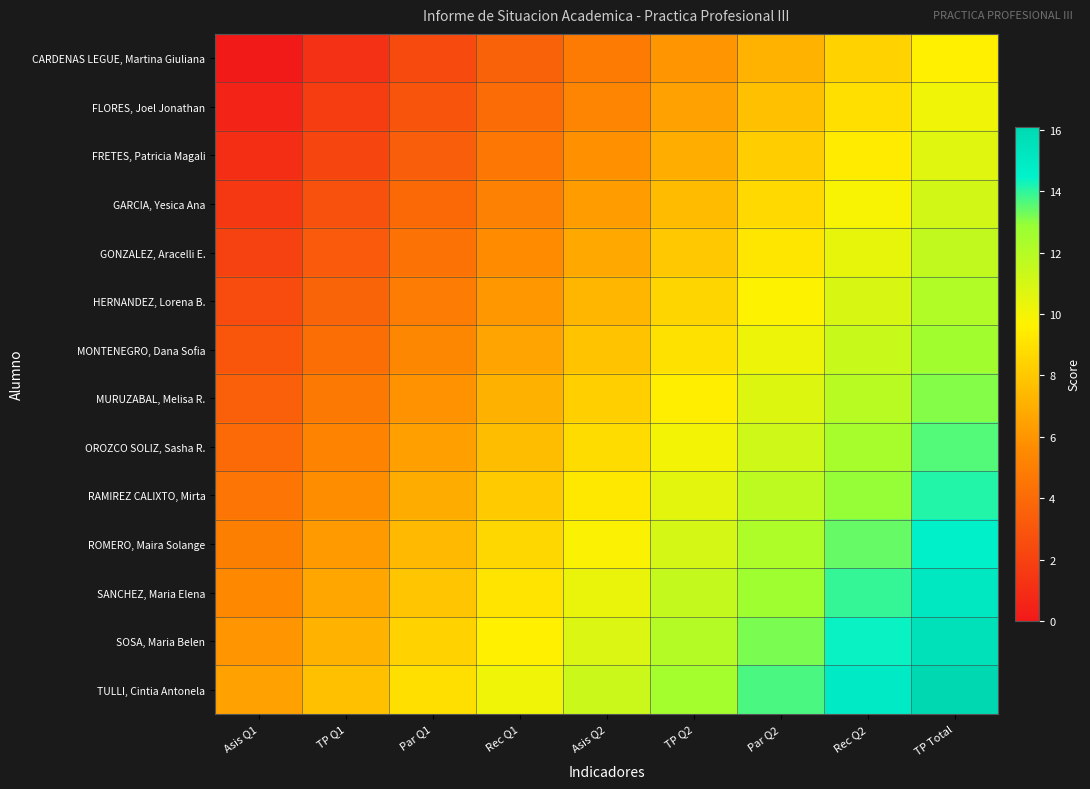

What is the spread (max minus min) of values at Asis Q1?

6.5